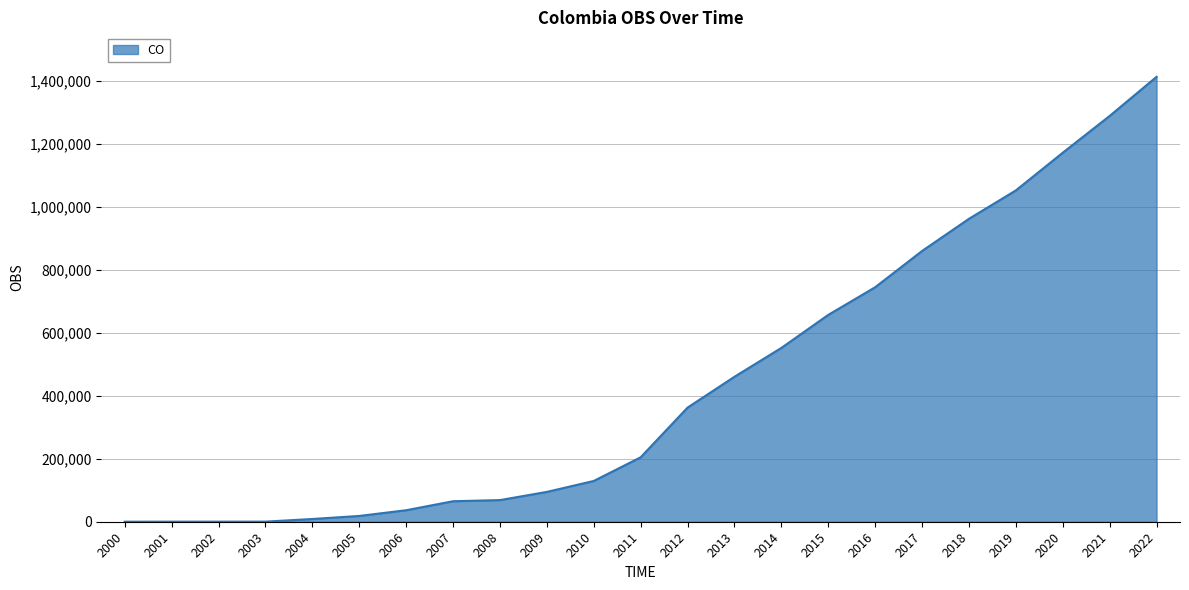

The chart shows a value of 962815 at 2018. True or false?

True